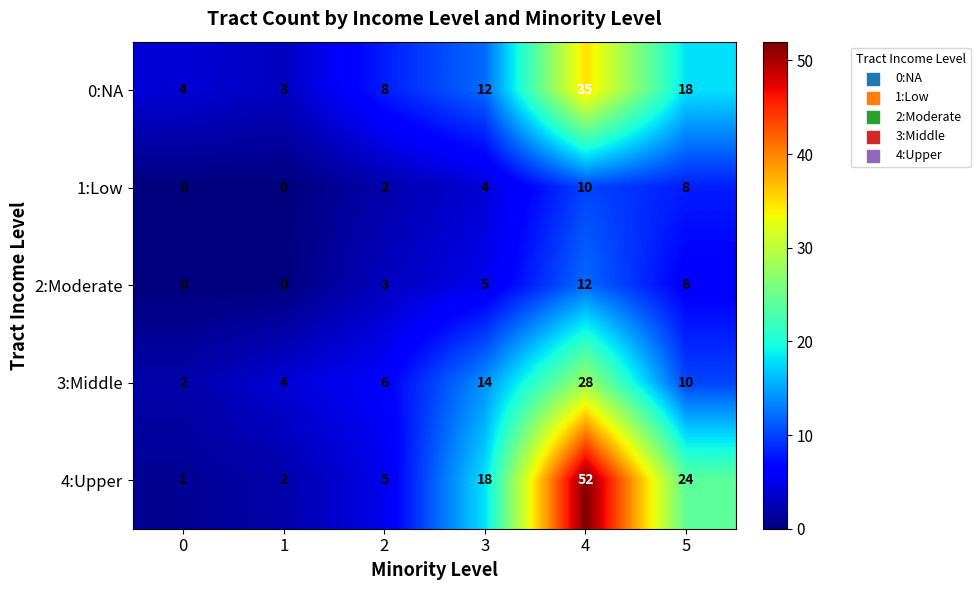

What is the difference between the 4:Upper values at 3 and 1?

16